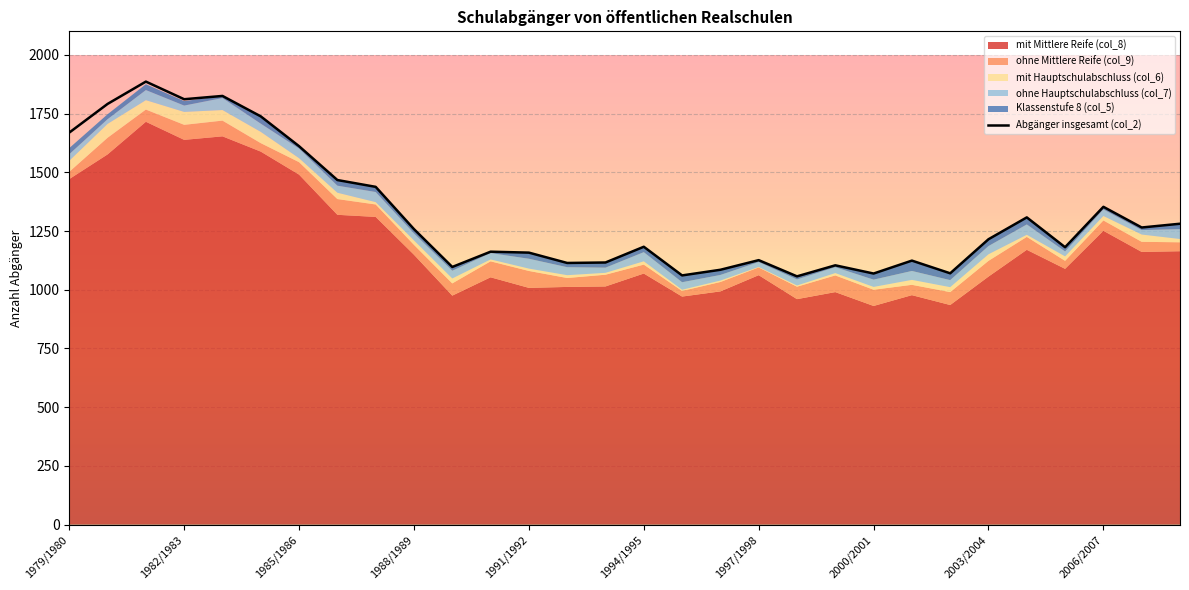

How many lines are shown in the chart?

1